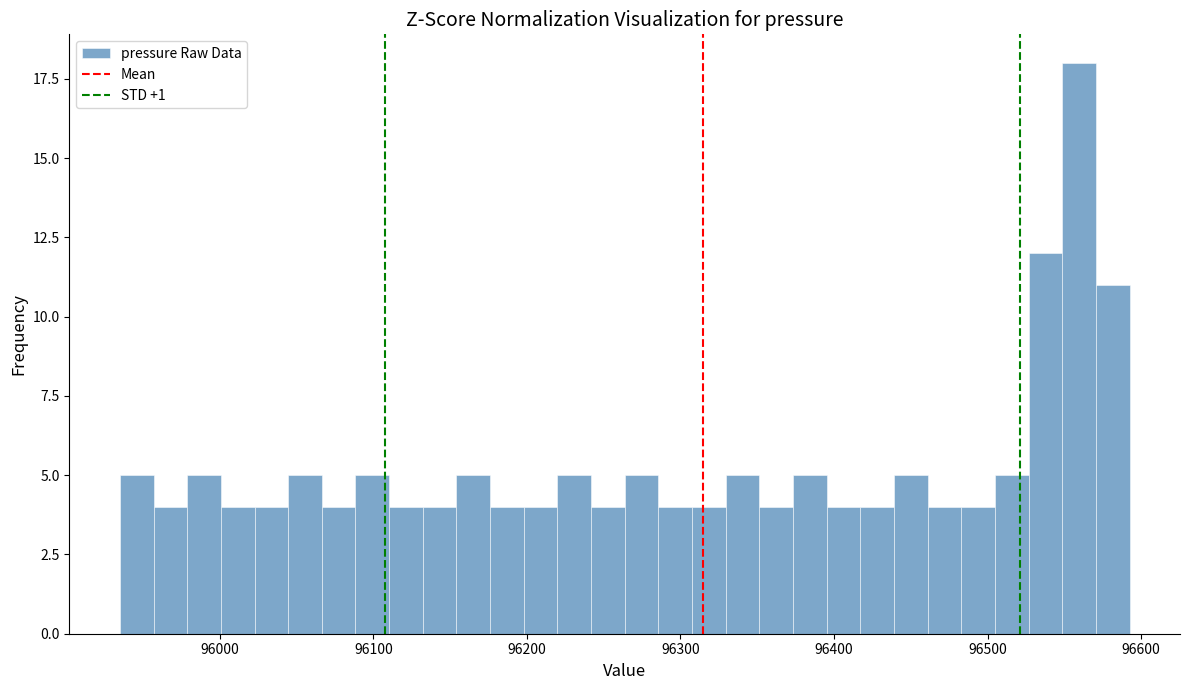

Read against the x-axis, roughly where is the centre of the tallest bar?

96560